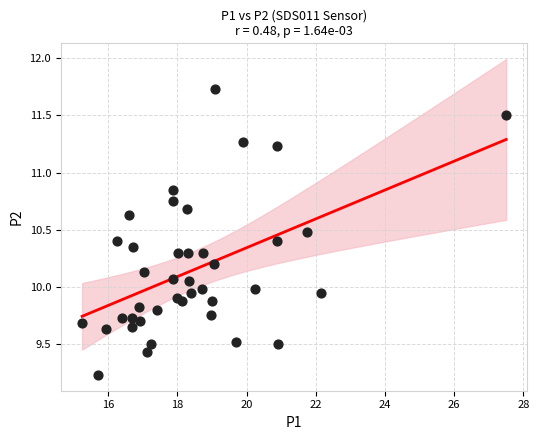

What is the range of X values (max minus min)?

12.2